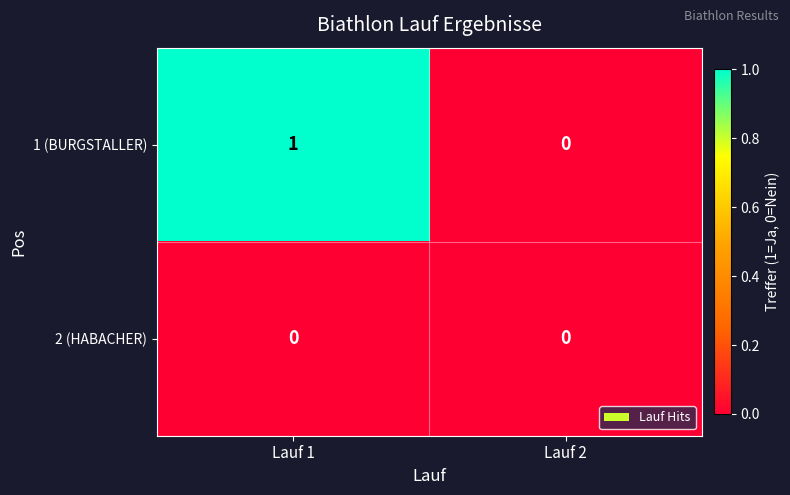

Rank the series at Lauf 1 from highest to lowest value.

1 (BURGSTALLER), 2 (HABACHER)